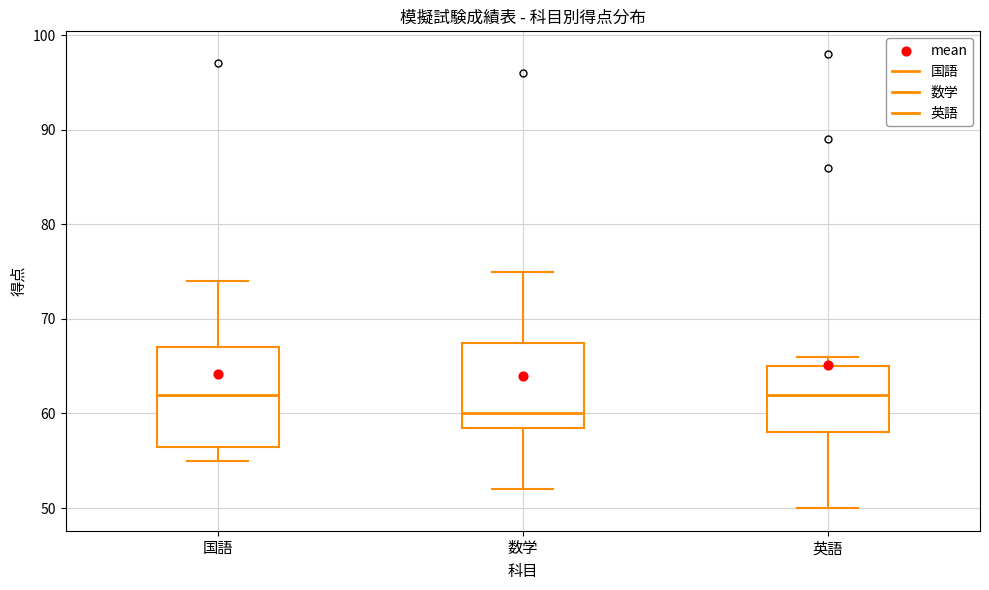

Comparing the boxes themselves (not the whiskers), which one is the tallest?

国語